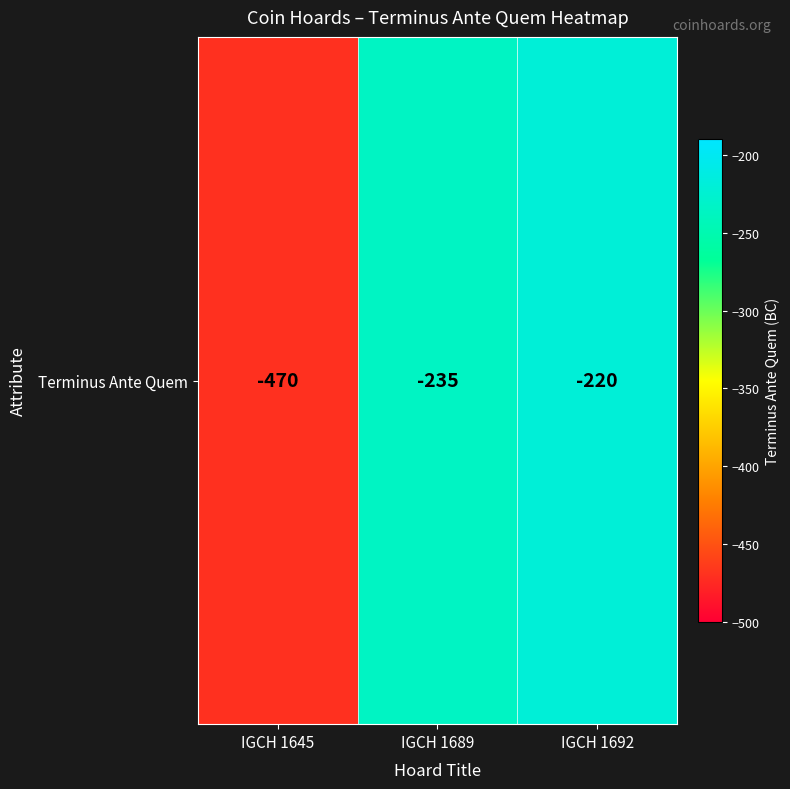

Reading left to right, transcribe all the data shown in this chart.

IGCH 1645=-470	IGCH 1689=-235	IGCH 1692=-220